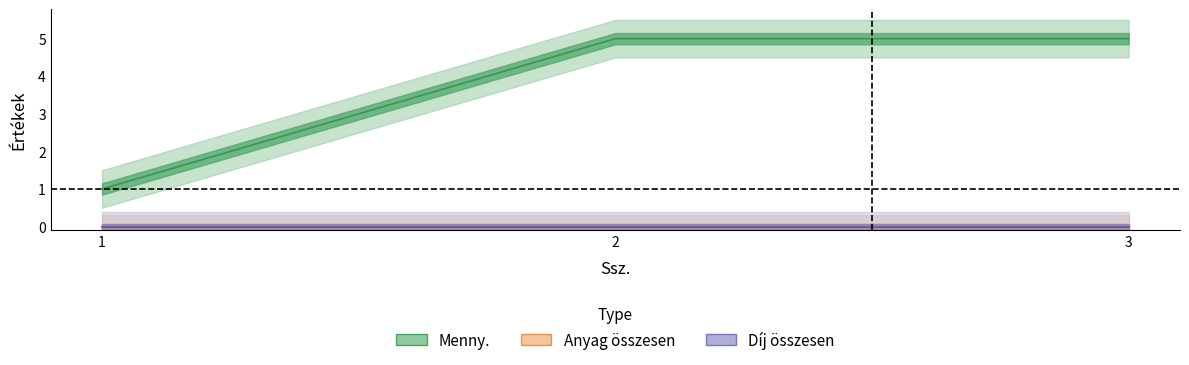

Reading right to left, extract all data points from this chart.

Menny.: 5	5	1
Anyag összesen: 0	0	0
Díj összesen: 0	0	0